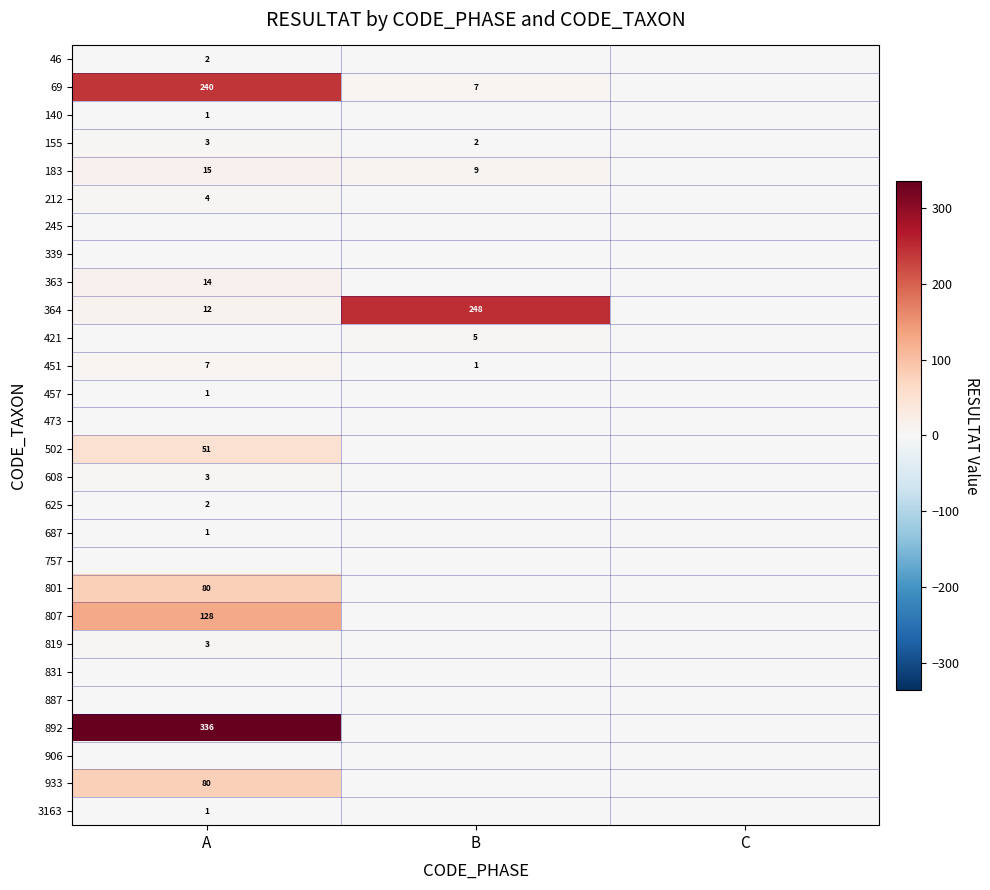

At which category is the sum across all series the highest?

A